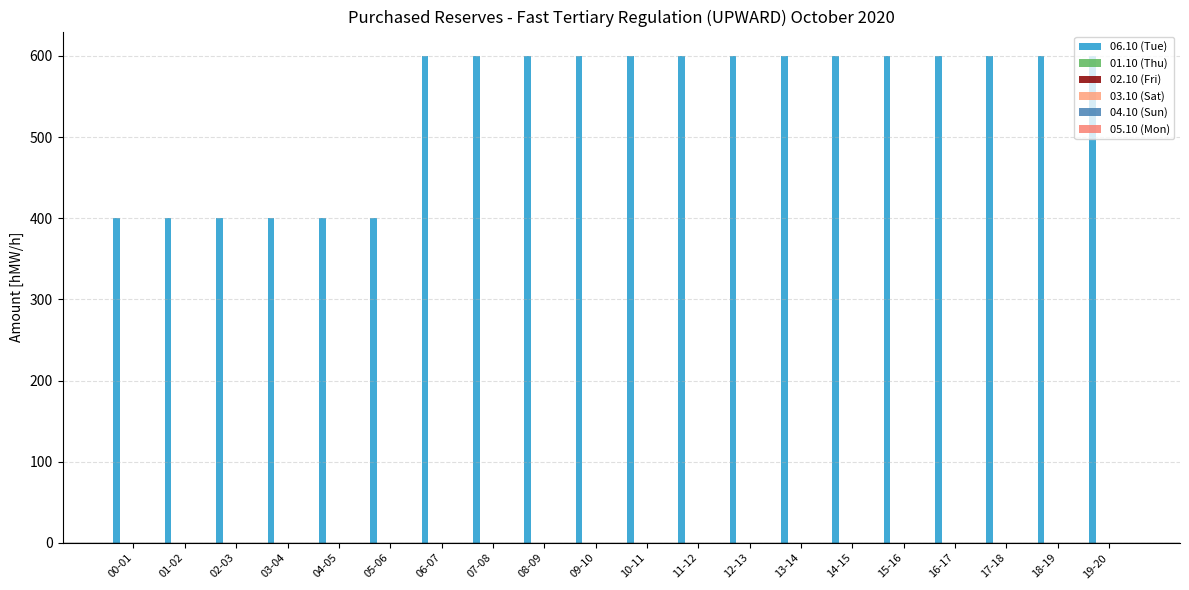

How many bars are there in total?

20